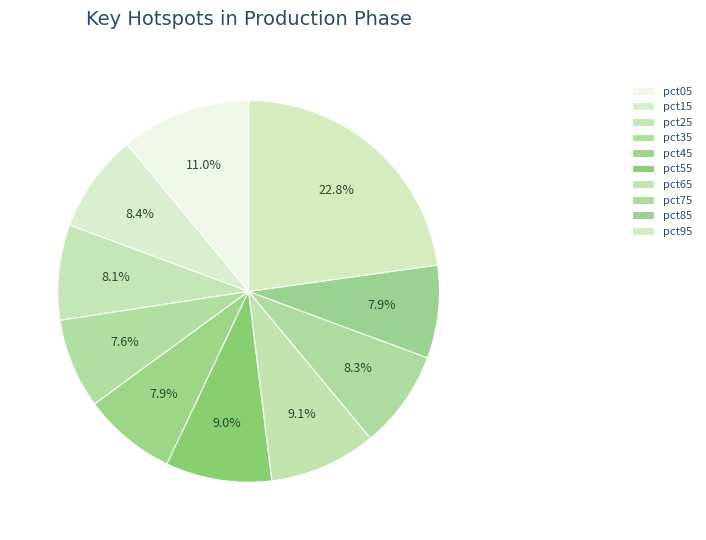

Which slice is the largest?

pct95